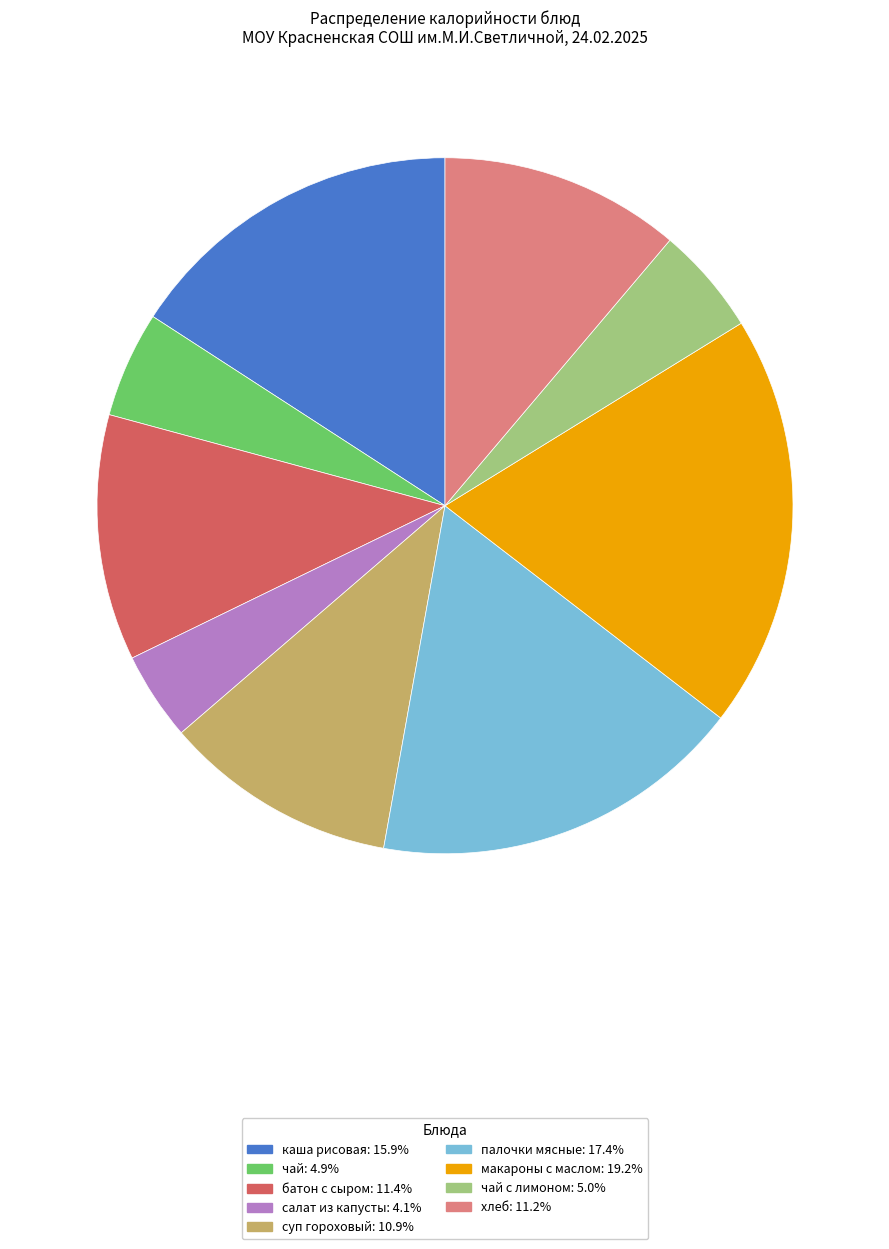

Is there any slice that represents more than half of the pie?

No